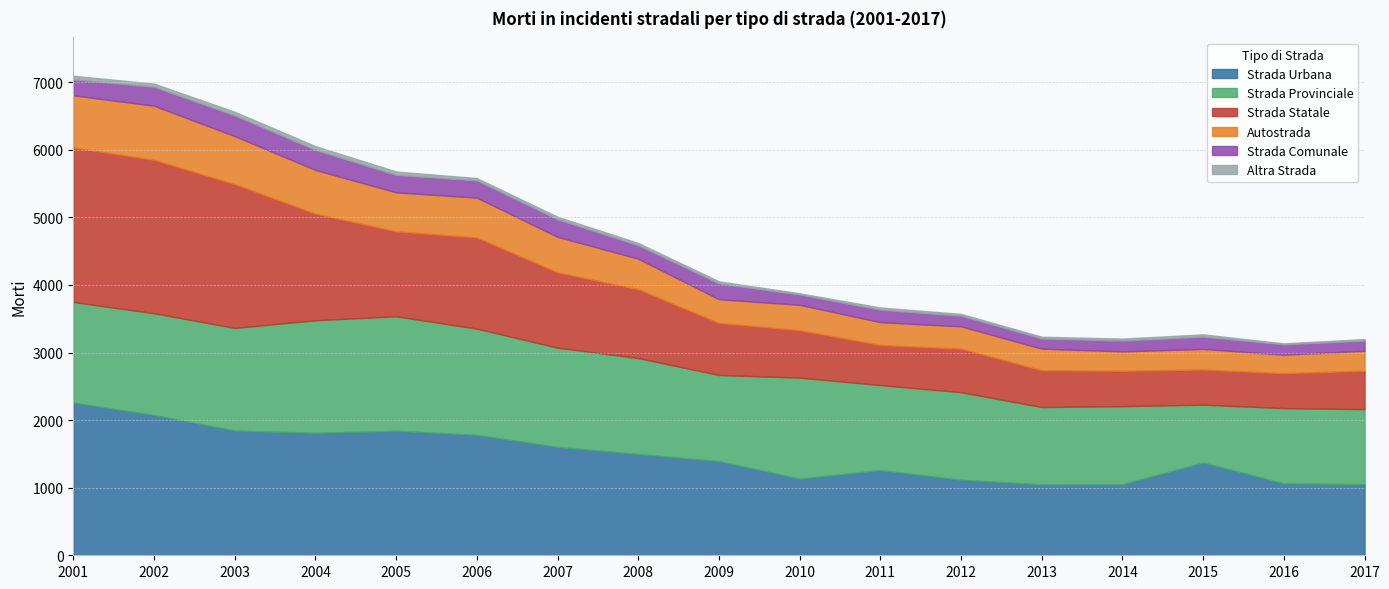

Reading left to right, what are all the values shown in this chart?

Strada Urbana: 2001=2259	2002=2075	2003=1846	2004=1812	2005=1842	2006=1782	2007=1603	2008=1499	2009=1393	2010=1133	2011=1261	2012=1116	2013=1051	2014=1052	2015=1372	2016=1064	2017=1054
Strada Provinciale: 2001=1490	2002=1507	2003=1519	2004=1666	2005=1695	2006=1572	2007=1470	2008=1419	2009=1275	2010=1496	2011=1258	2012=1298	2013=1143	2014=1155	2015=857	2016=1114	2017=1109
Strada Statale: 2001=2285	2002=2270	2003=2127	2004=1577	2005=1257	2006=1349	2007=1114	2008=1019	2009=771	2010=702	2011=593	2012=644	2013=543	2014=524	2015=520	2016=517	2017=568
Autostrada: 2001=773	2002=801	2003=711	2004=648	2005=577	2006=590	2007=526	2008=452	2009=350	2010=376	2011=338	2012=330	2013=321	2014=287	2015=305	2016=274	2017=296
Strada Comunale: 2001=235	2002=280	2003=306	2004=296	2005=258	2006=254	2007=259	2008=199	2009=234	2010=152	2011=184	2012=157	2013=150	2014=160	2015=182	2016=152	2017=150
Altra Strada: 2001=54	2002=47	2003=54	2004=56	2005=50	2006=35	2007=38	2008=34	2009=31	2010=18	2011=33	2012=27	2013=26	2014=29	2015=33	2016=15	2017=23